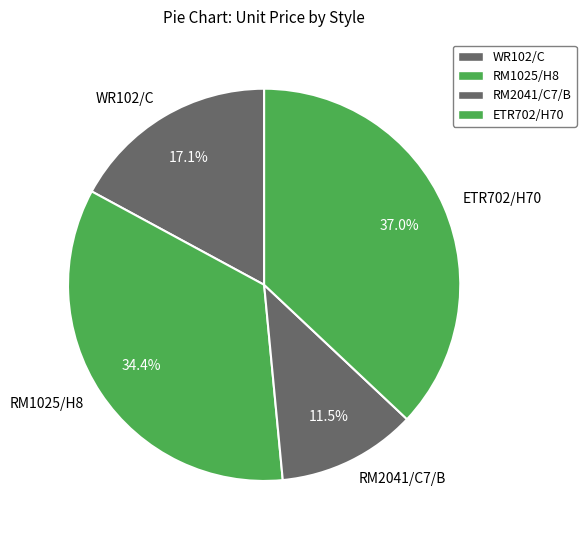

Rank the categories by value from highest to lowest.

ETR702/H70, RM1025/H8, WR102/C, RM2041/C7/B